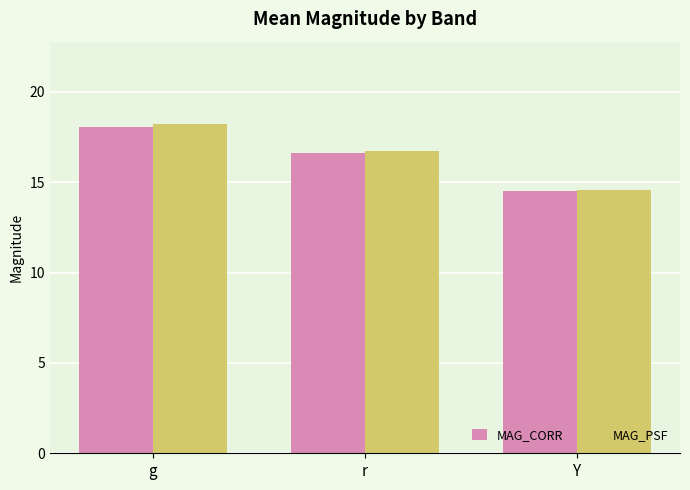

What is the greatest value displayed?

18.2